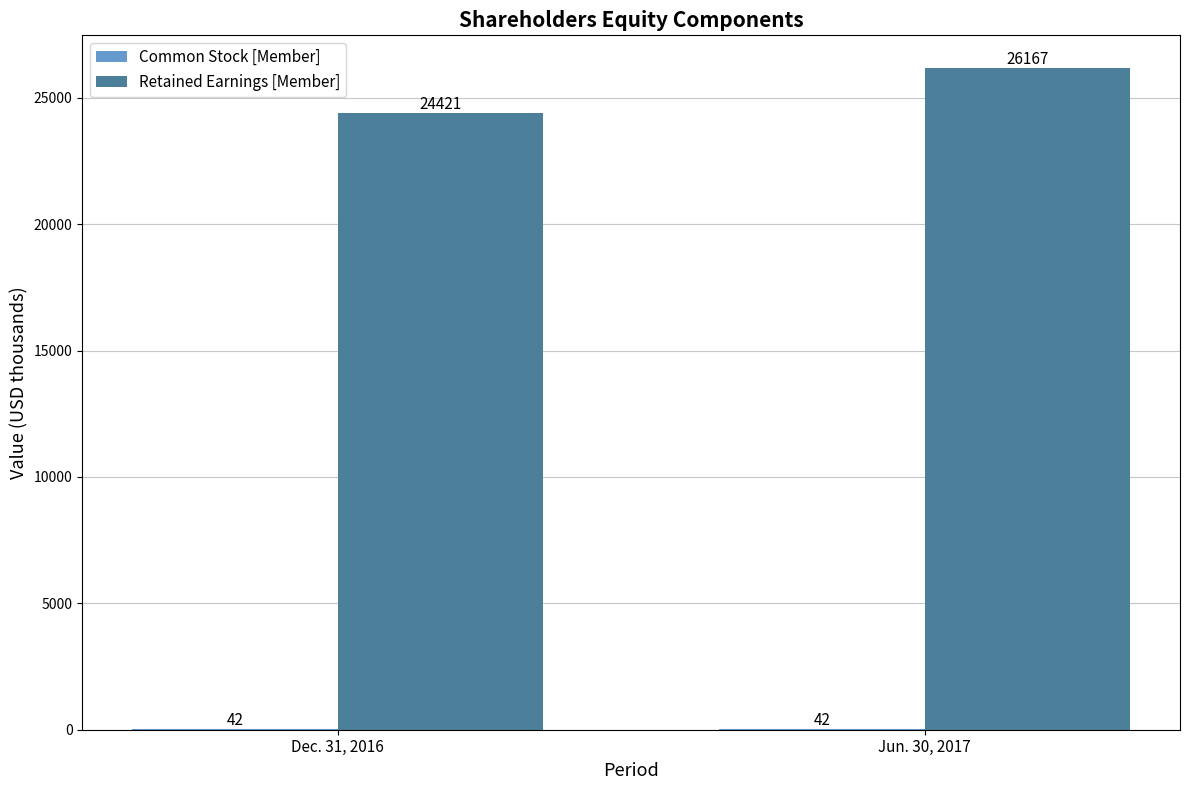

Between Dec. 31, 2016 and Jun. 30, 2017, which series saw the biggest shift?

Retained Earnings [Member]